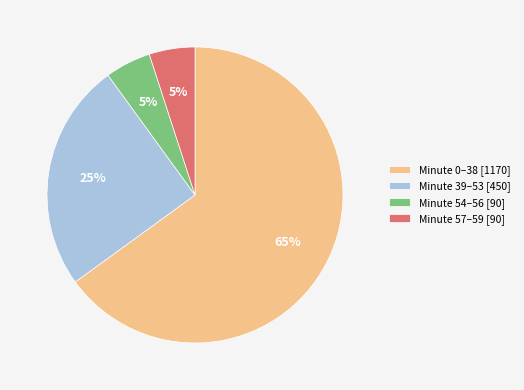

Is it true that Minute 54–56 [90] is 5% of the pie?

True